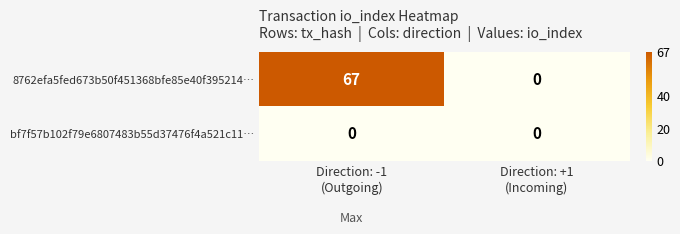

At how many categories does at least one series exceed 49?

1